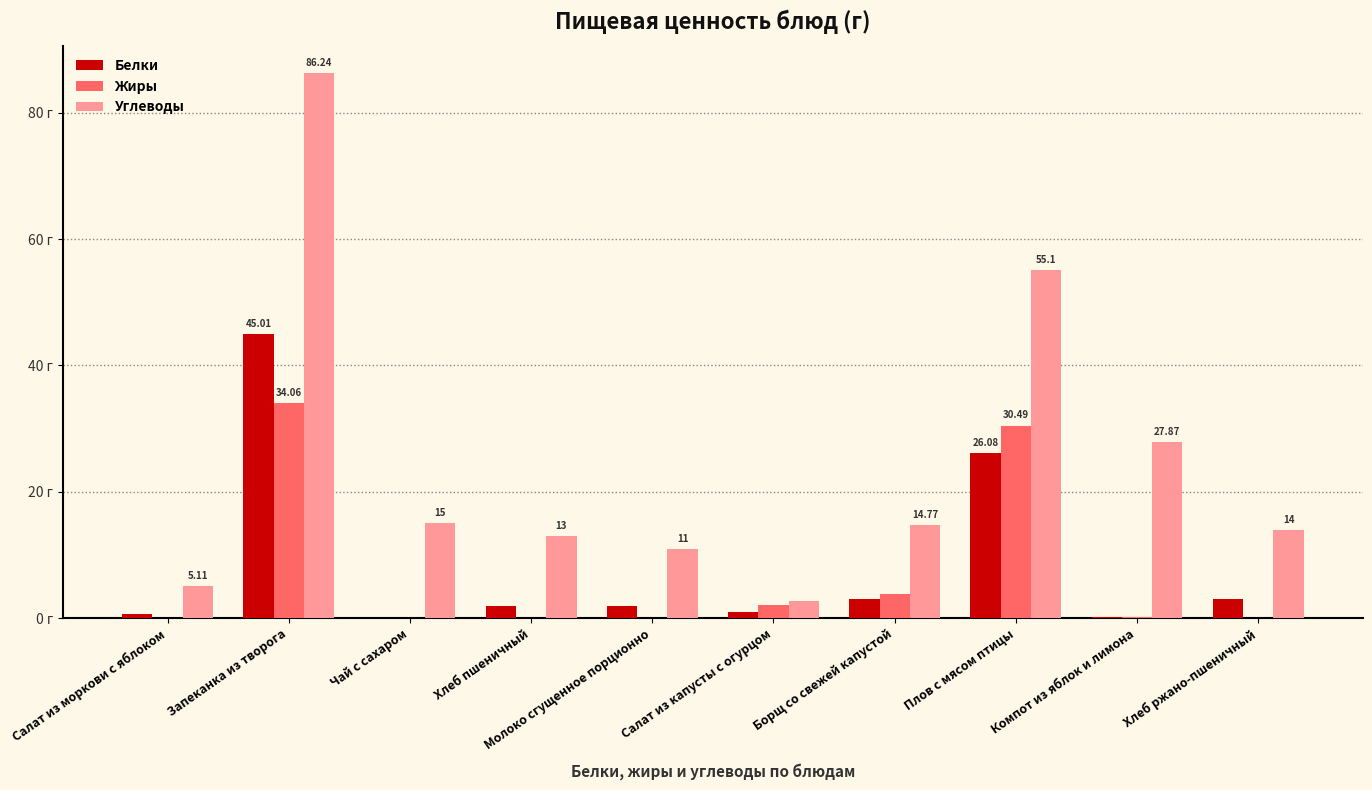

Does the chart contain stacked bars?

No